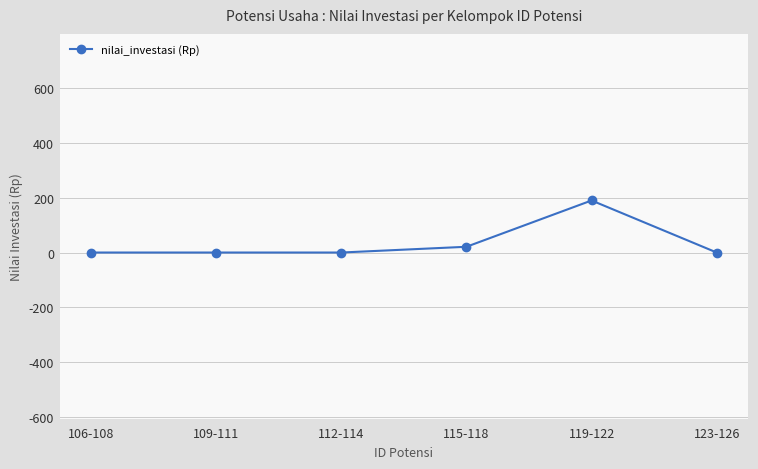

What is the sum of the values at 119-122 and 123-126?

190